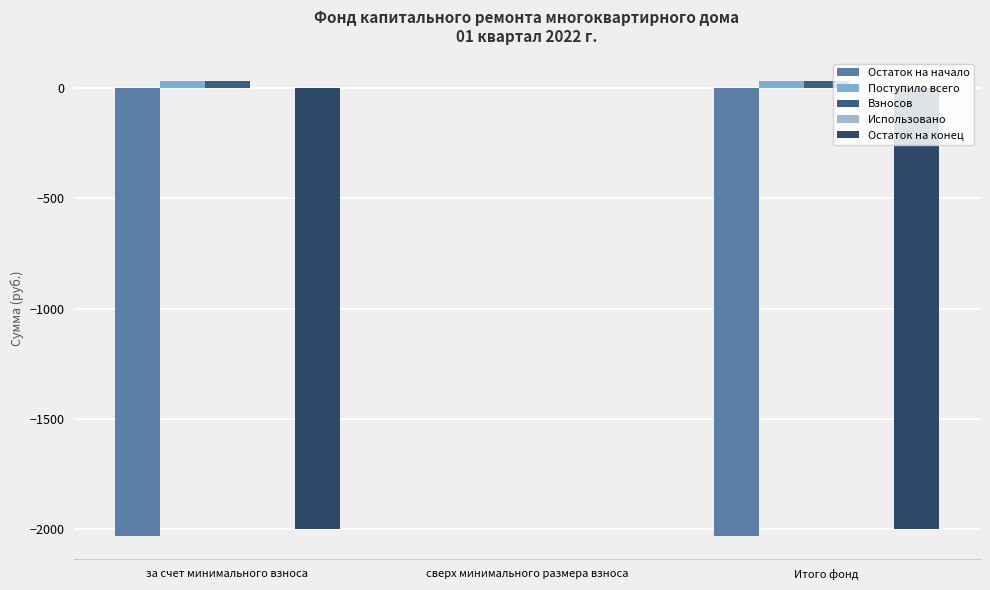

At which category is the sum across all series the highest?

сверх минимального размера взноса